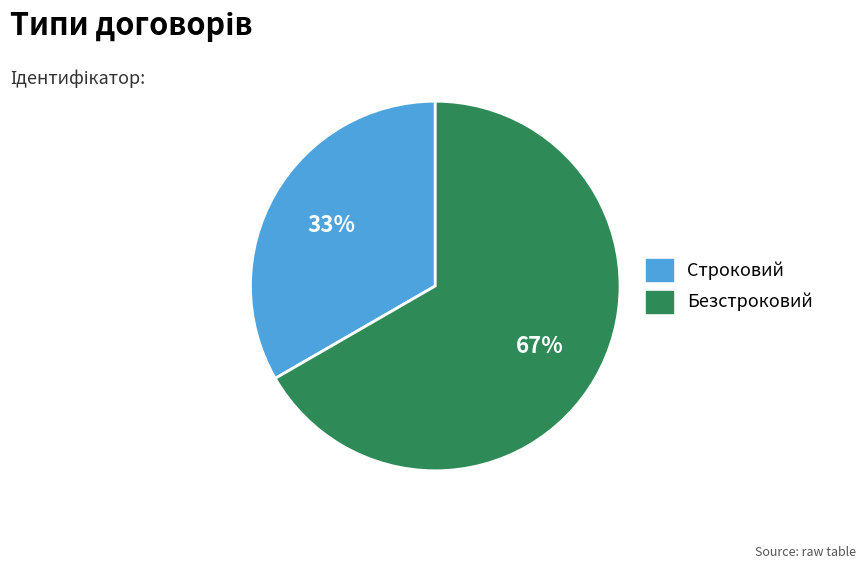

Is it true that Безстроковий is 53% of the pie?

False